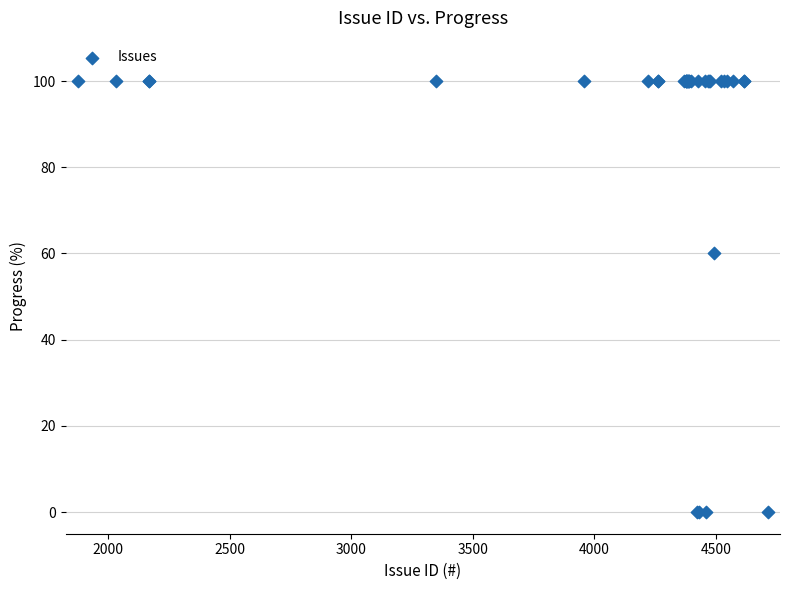

What Y value in the scatter plot is closest to 50?

60